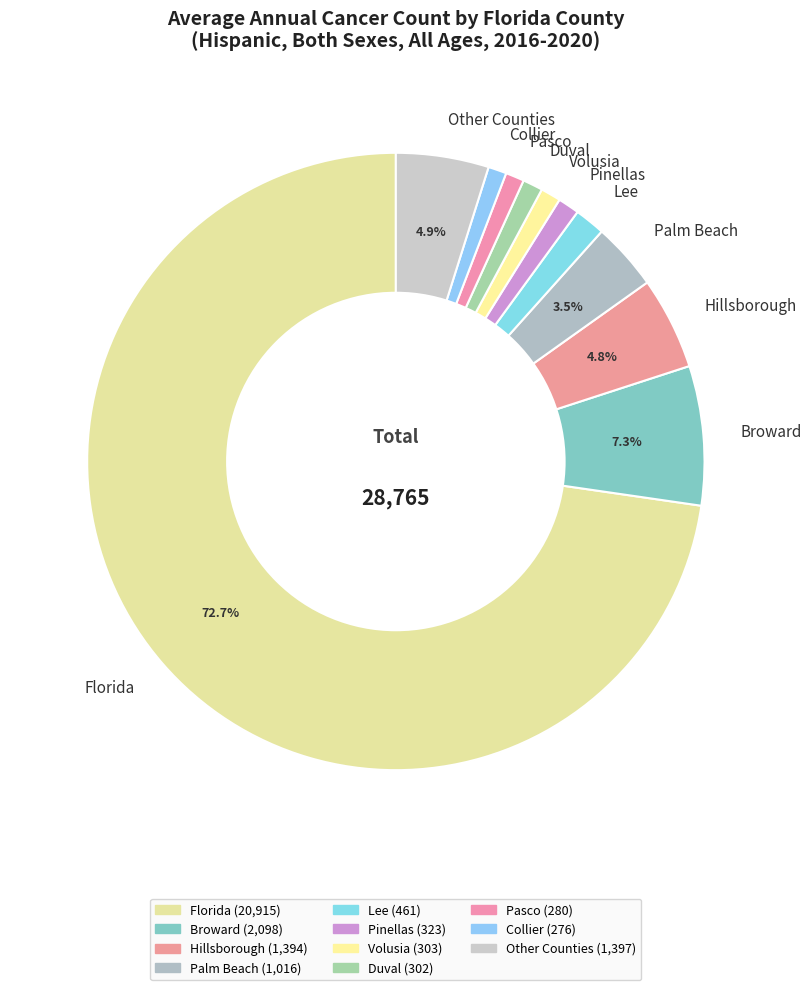

To the nearest percent, what is the average slice percentage?

9%